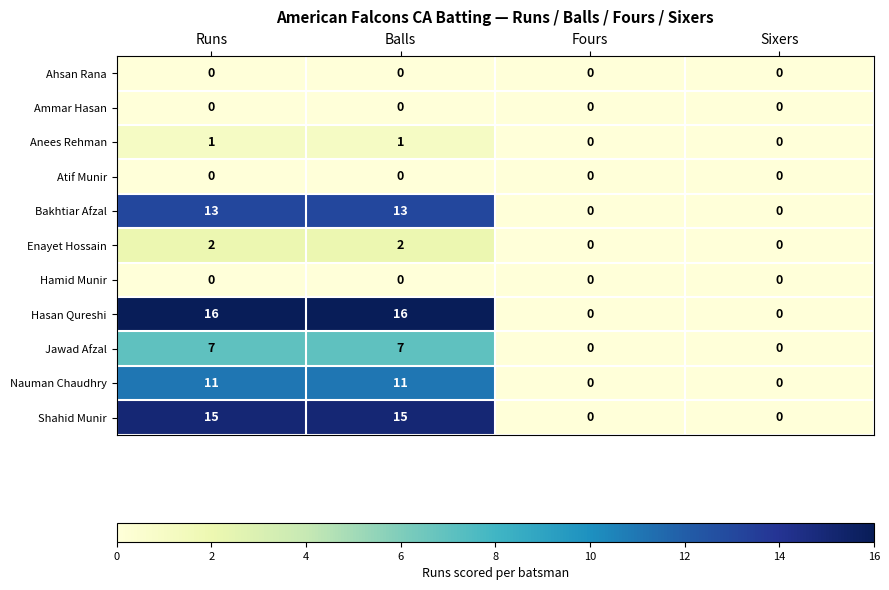

The Anees Rehman series shows 1 at Balls. True or false?

True